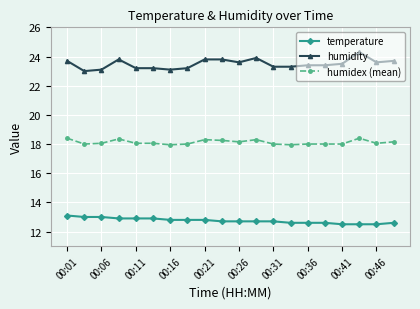

What is the highest value of the humidex (mean) series?

18.4